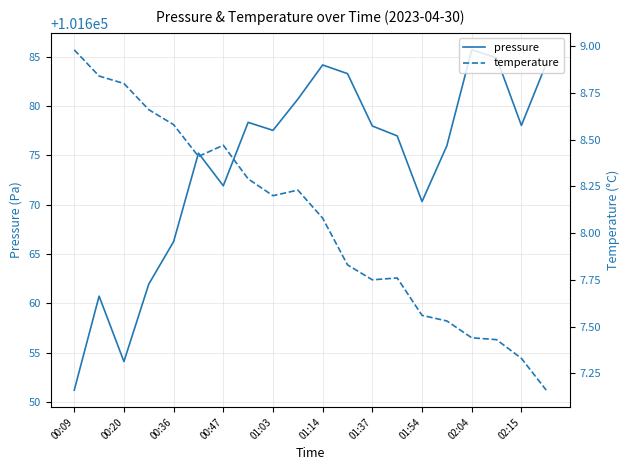

Which series has the largest total across all categories?

pressure